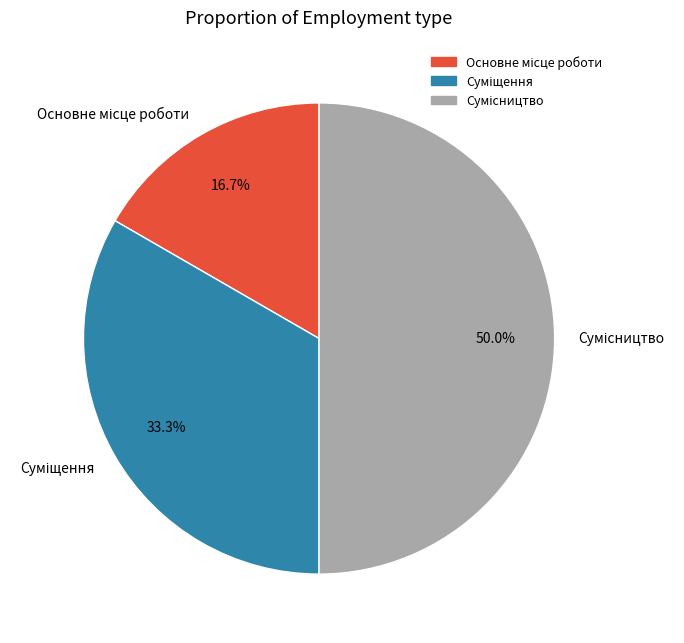

The Сумісництво slice represents 50% of the pie. True or false?

True